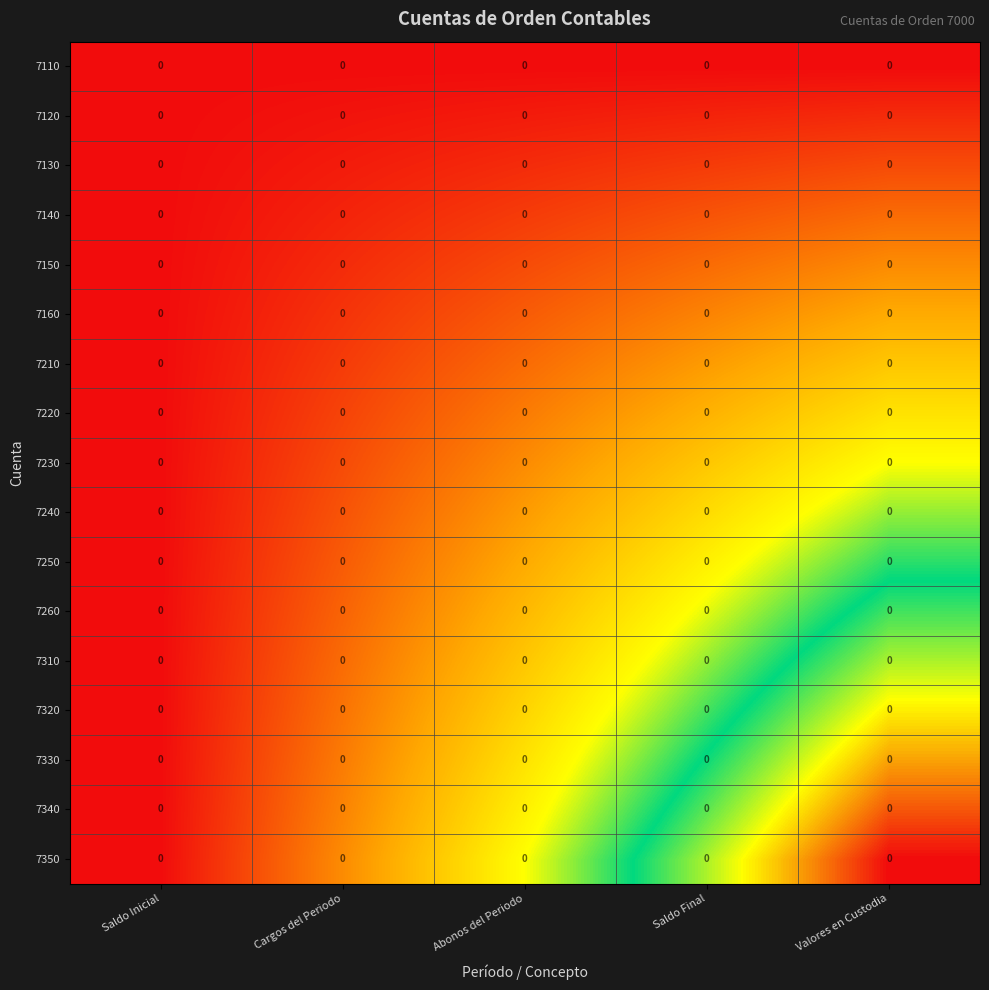

Rank the series at Abonos del Periodo from highest to lowest value.

7350, 7340, 7330, 7320, 7310, 7260, 7250, 7240, 7230, 7220, 7210, 7160, 7150, 7140, 7130, 7120, 7110